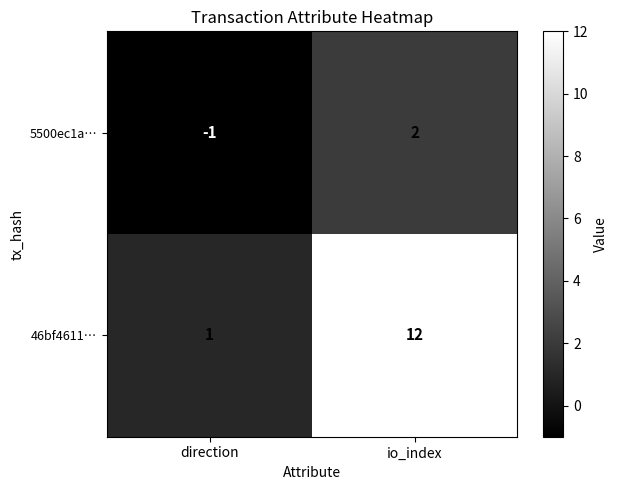

Which series has the largest total across all categories?

46bf4611…